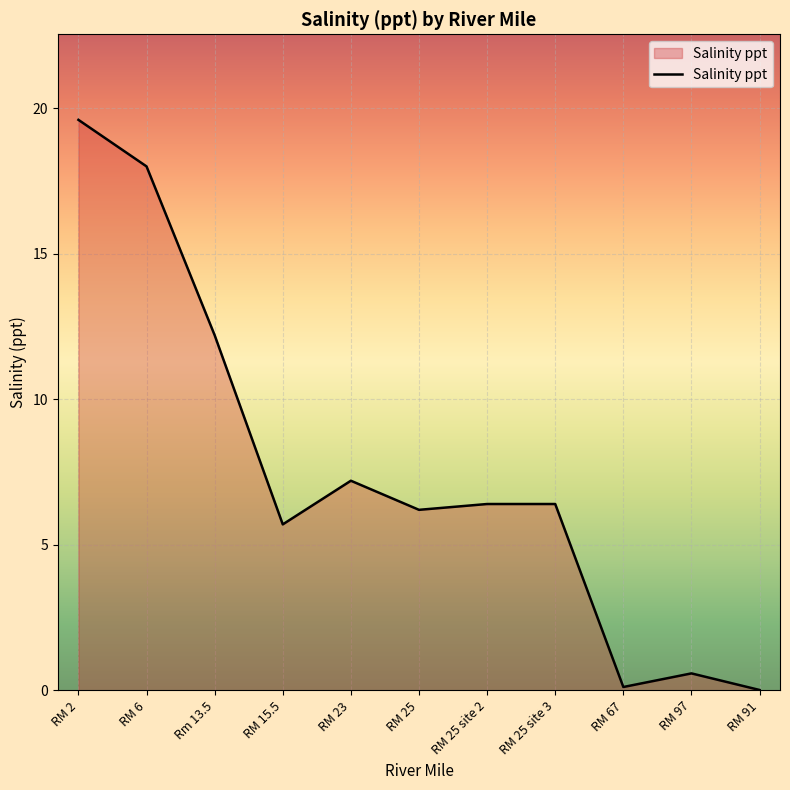

At which label is the value closest to 9?

RM 23